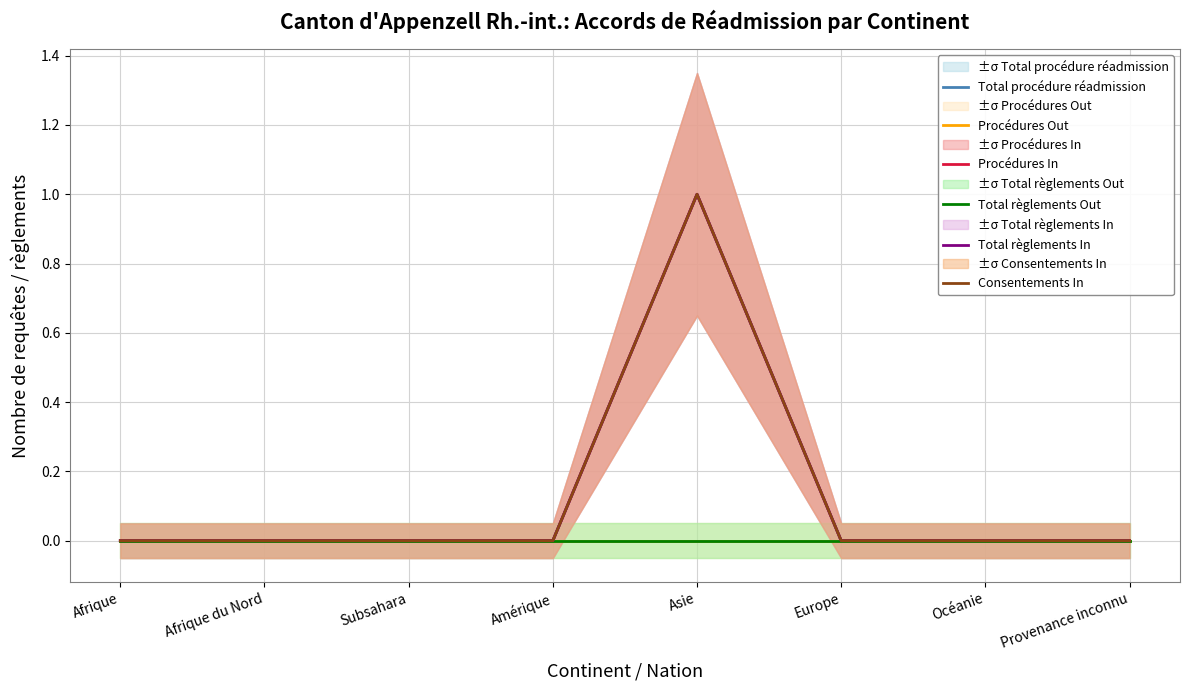

What are all the series names shown in the legend?

Total procédure réadmission, Procédures Out, Procédures In, Total règlements Out, Total règlements In, Consentements In